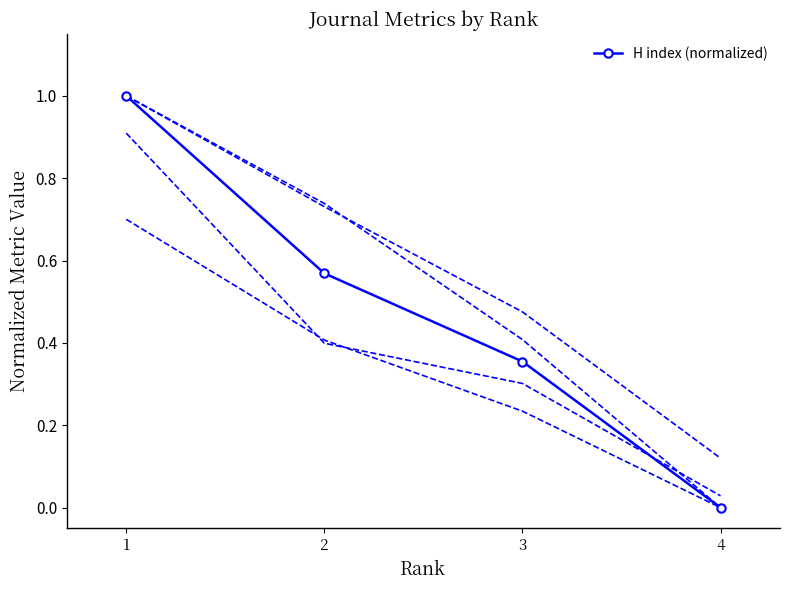

The value at 2 is 0.8. True or false?

False